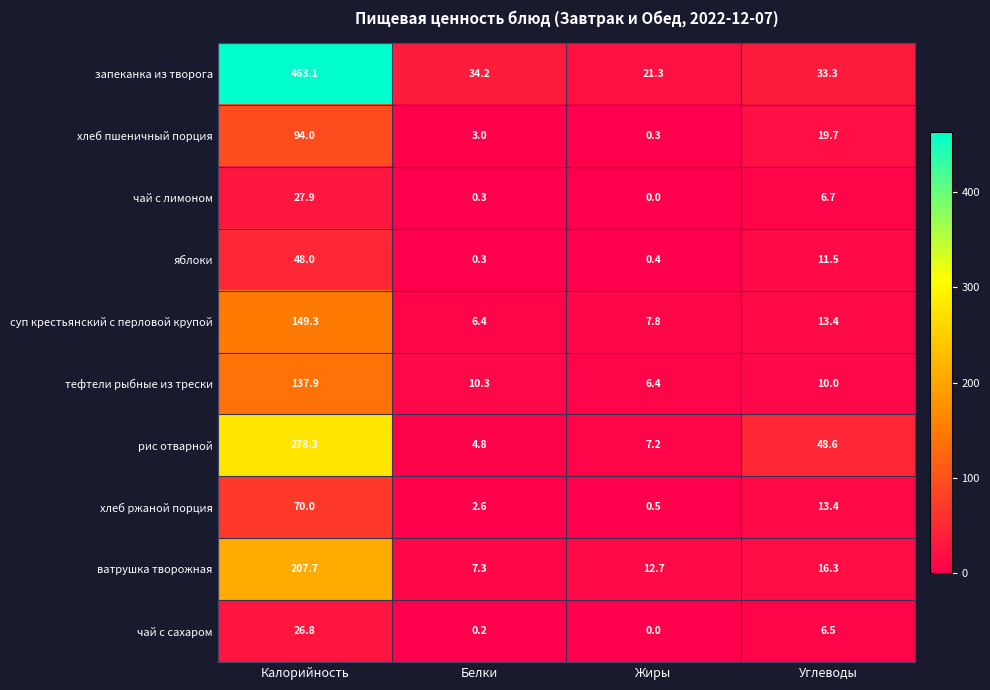

What is the difference between the highest and lowest values at Белки?

34.0